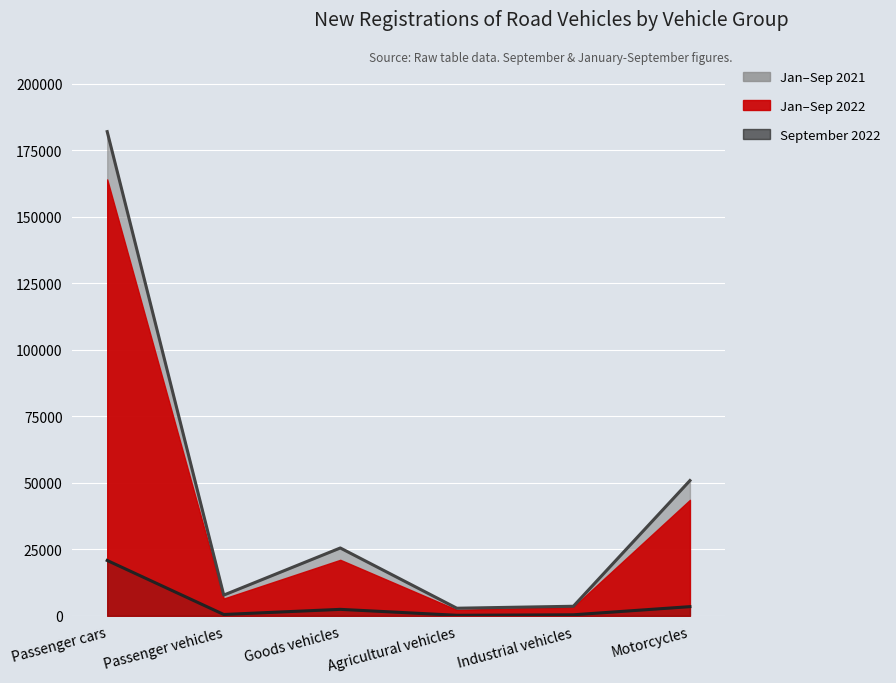

At how many categories does at least one series exceed 35716?

2